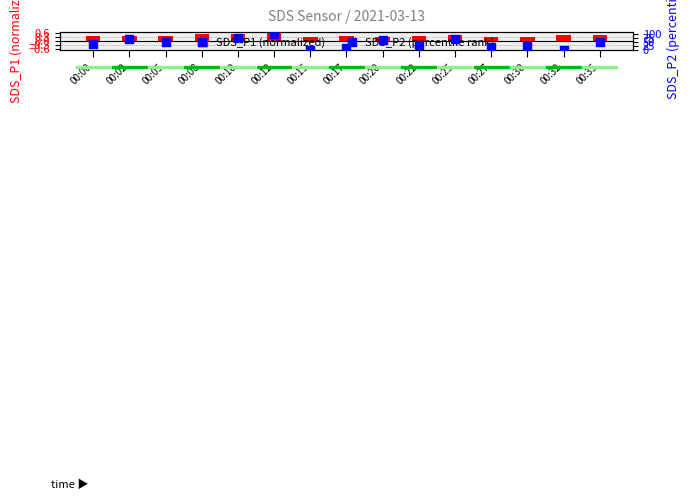

What is the total value across all series at 00:27?

21.1